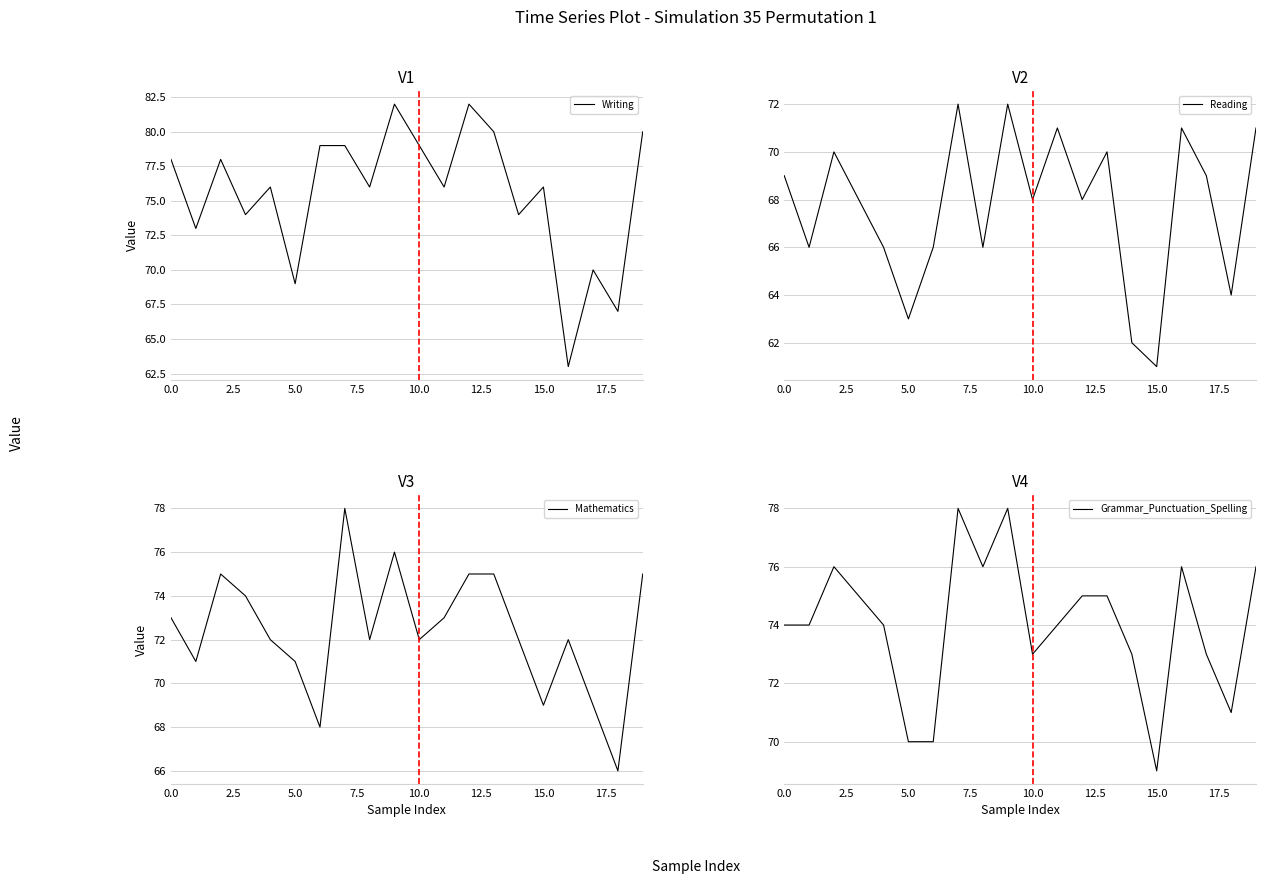

How many interior local valleys does the Reading series have?

7